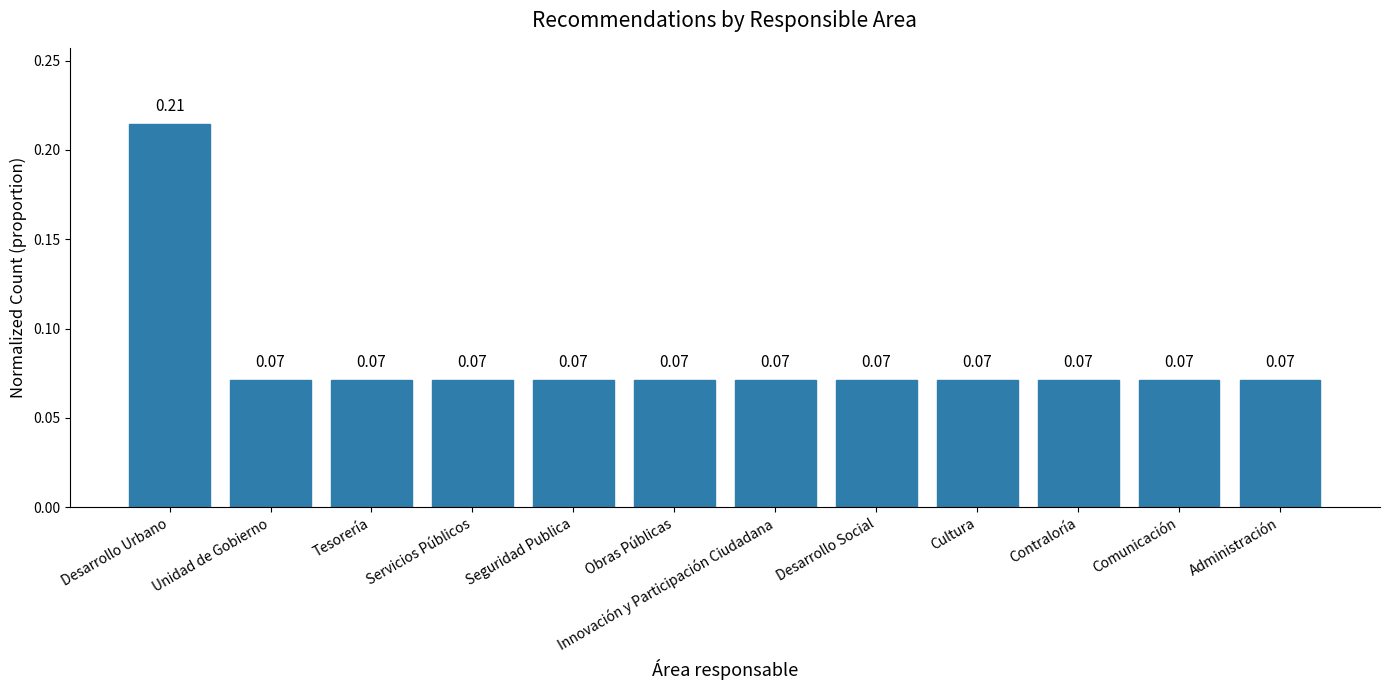

What is the label of the 6th bar from the left?

Obras Públicas